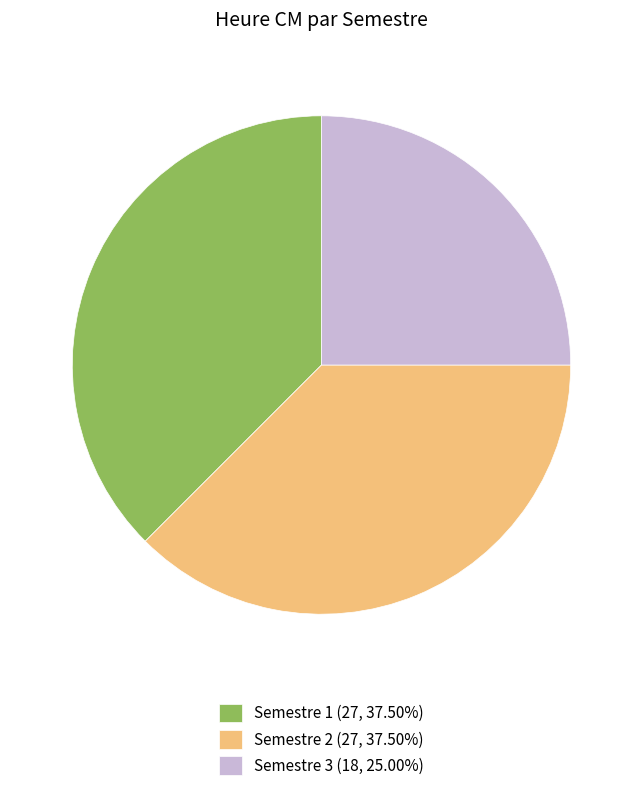

Approximately how many times larger is the value at Semestre 2 (27, 37.50%) compared to Semestre 1 (27, 37.50%)?

1.0